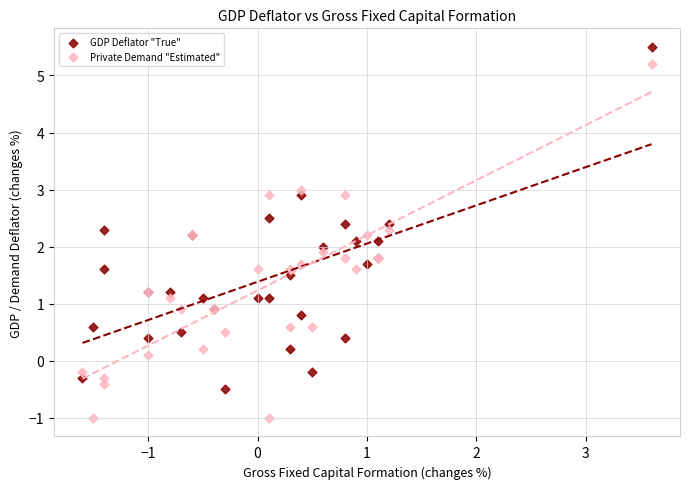

Which series contains the lowest Y value?

Private Demand "Estimated"